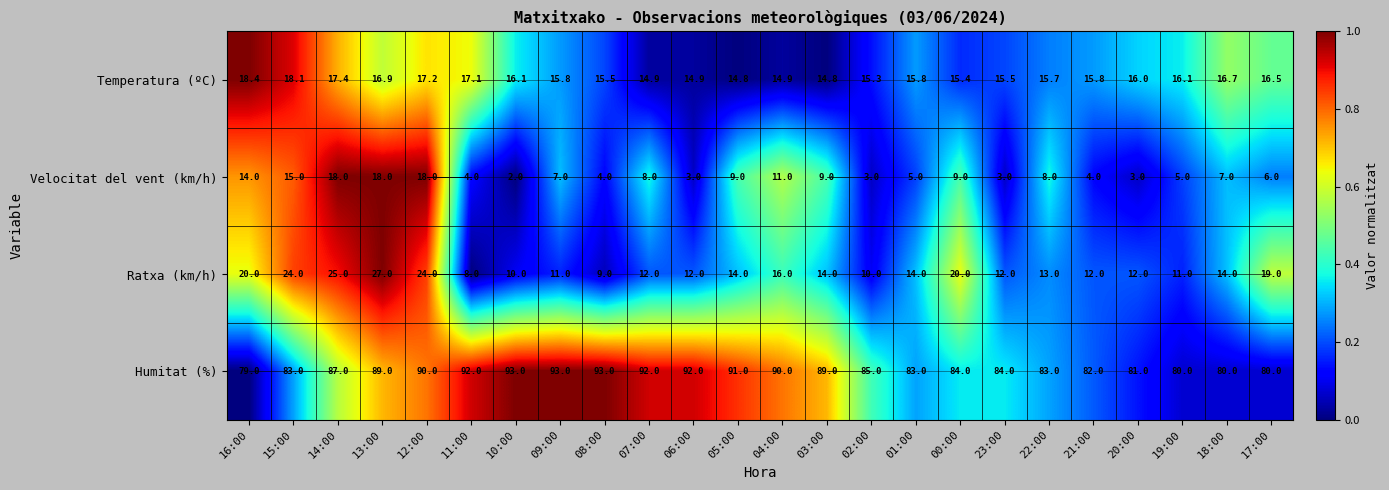

Which series has the widest spread of values?

Ratxa (km/h)